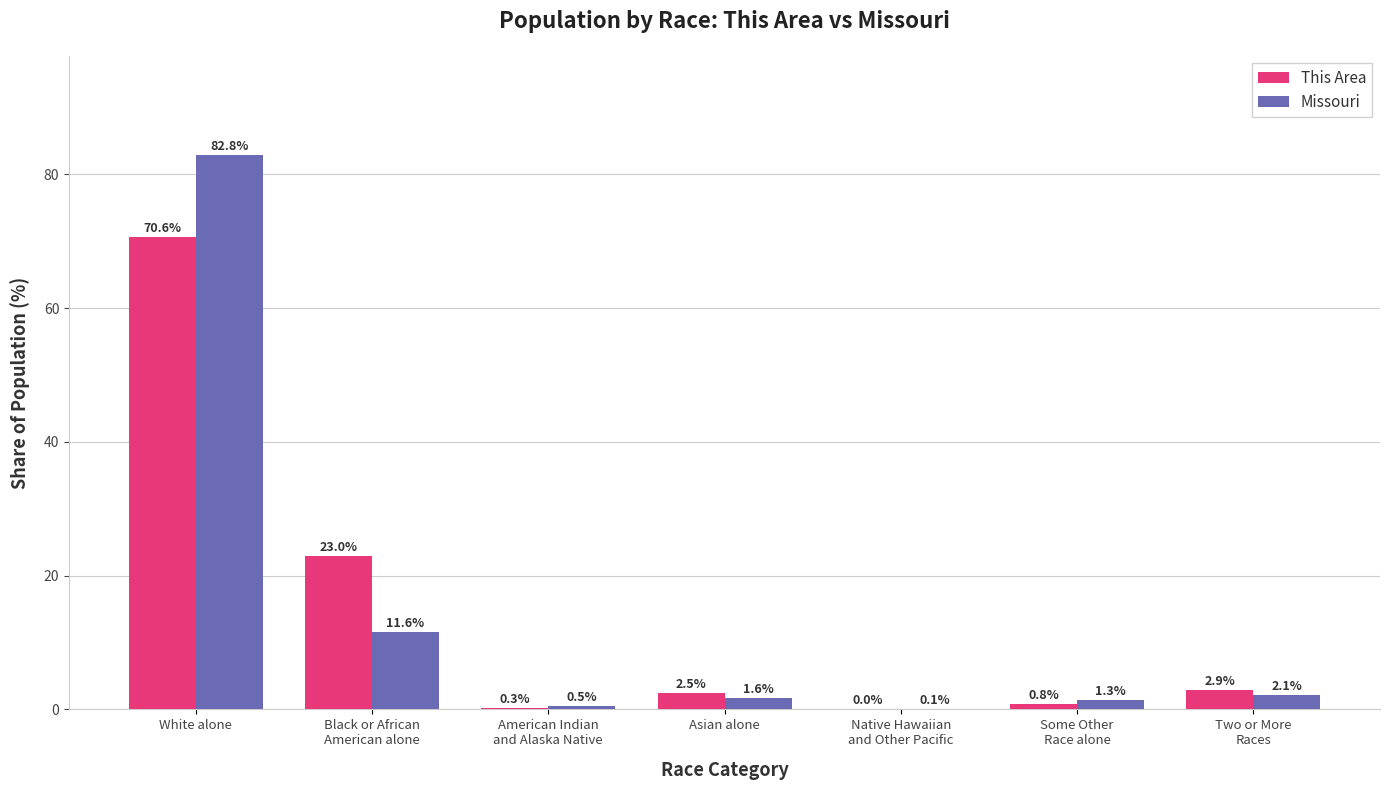

What is the sum of all This Area values?

100.0